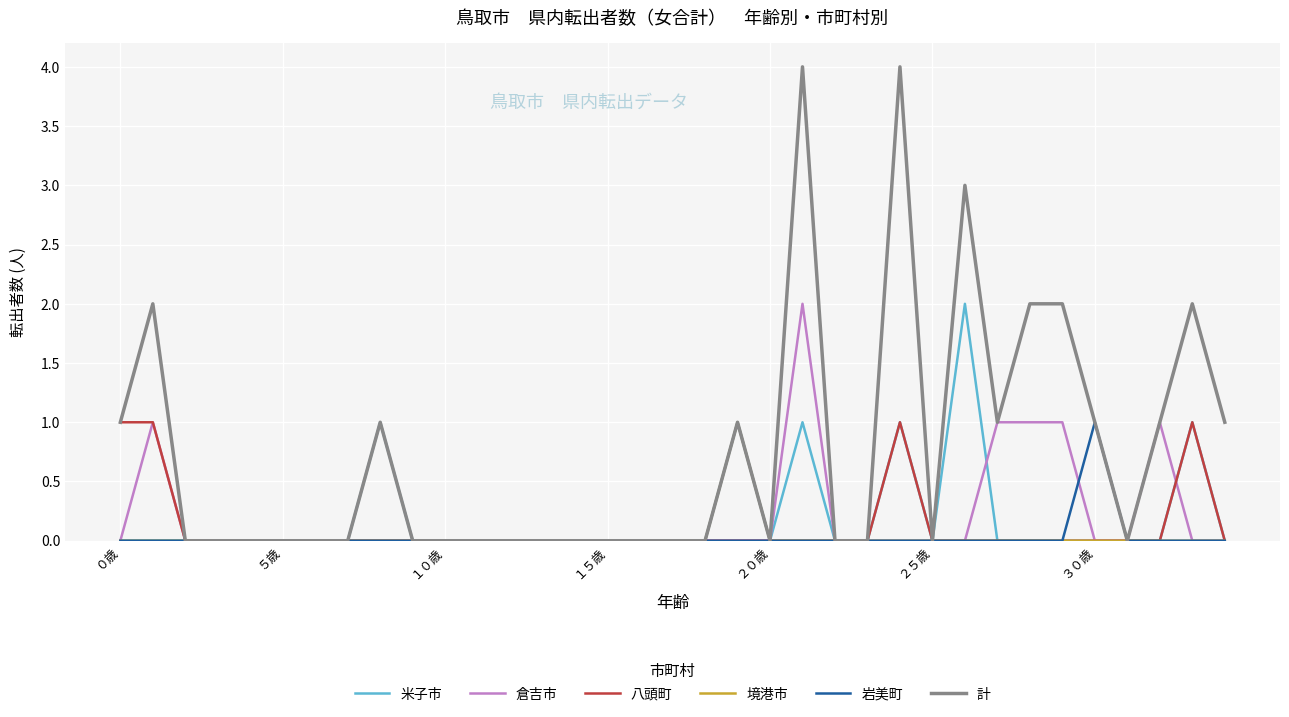

How many lines are shown in the chart?

6